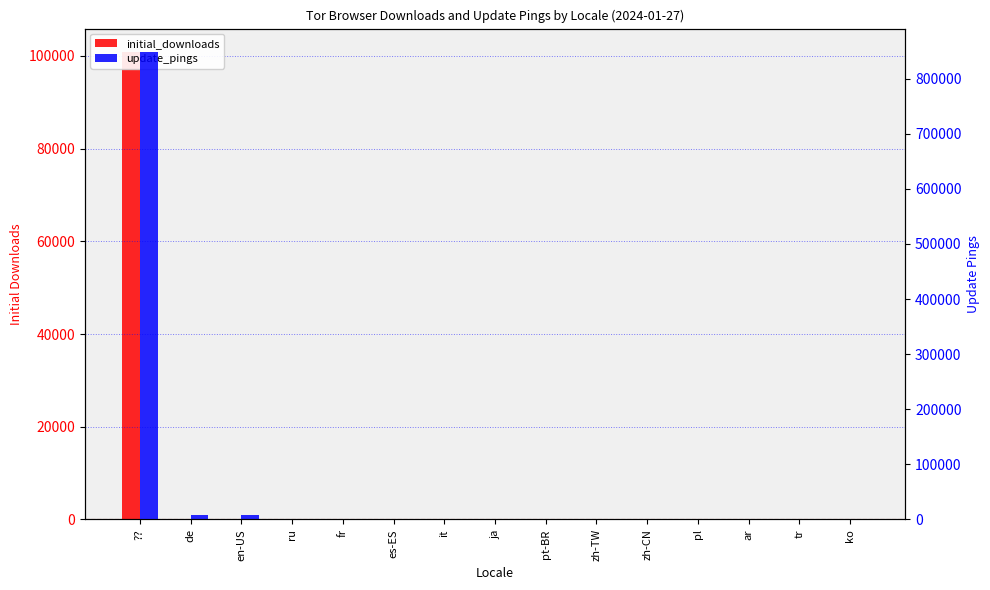

What is the label of the 14th bar from the right?

de